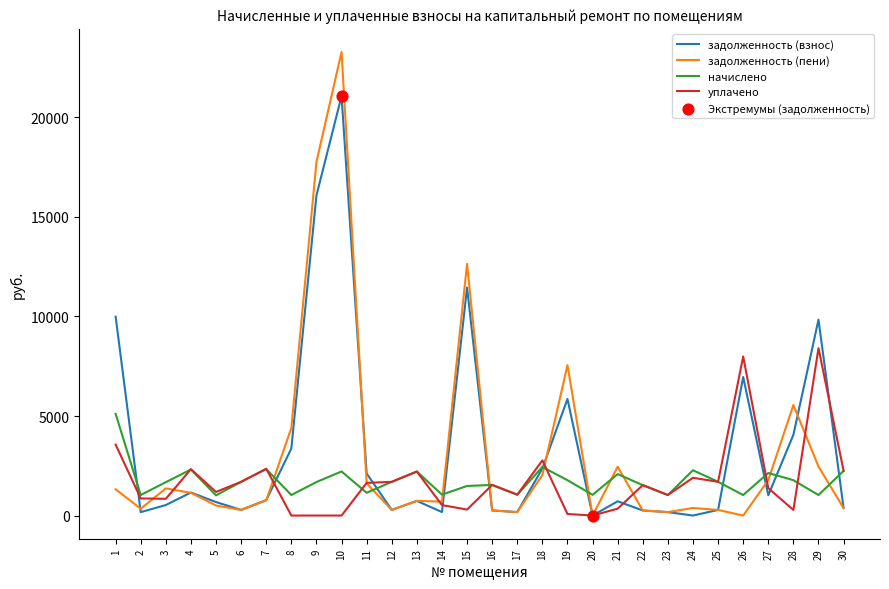

What is the difference between the highest and lowest values at 4?

1190.0